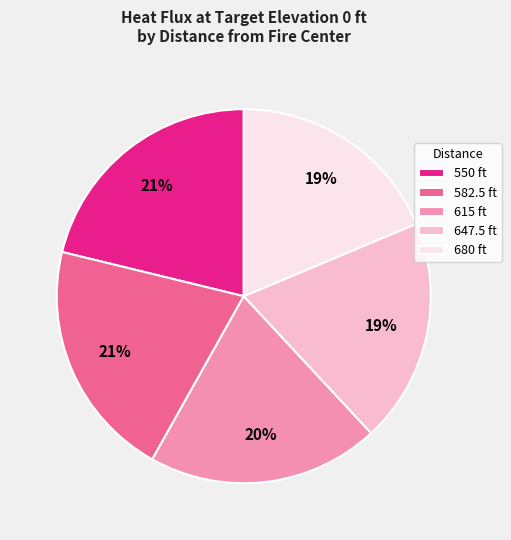

What is the ratio of the value at 582.5 ft to the value at 647.5 ft?

1.1